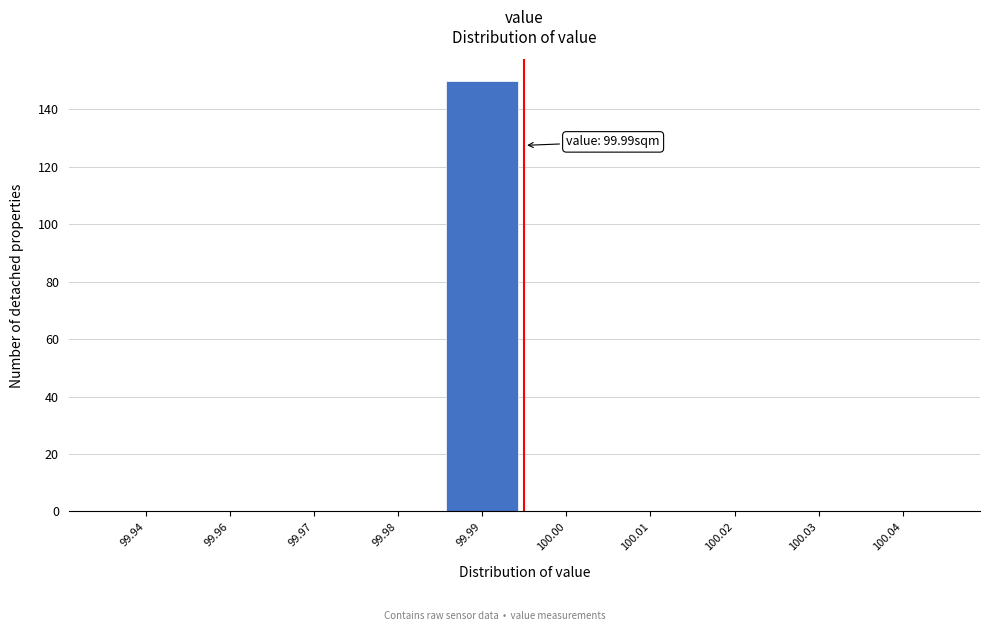

Reading left to right, extract all data points from this chart.

99.94=0	99.96=0	99.97=0	99.98=0	99.99=150	100.00=0	100.01=0	100.02=0	100.03=0	100.04=0